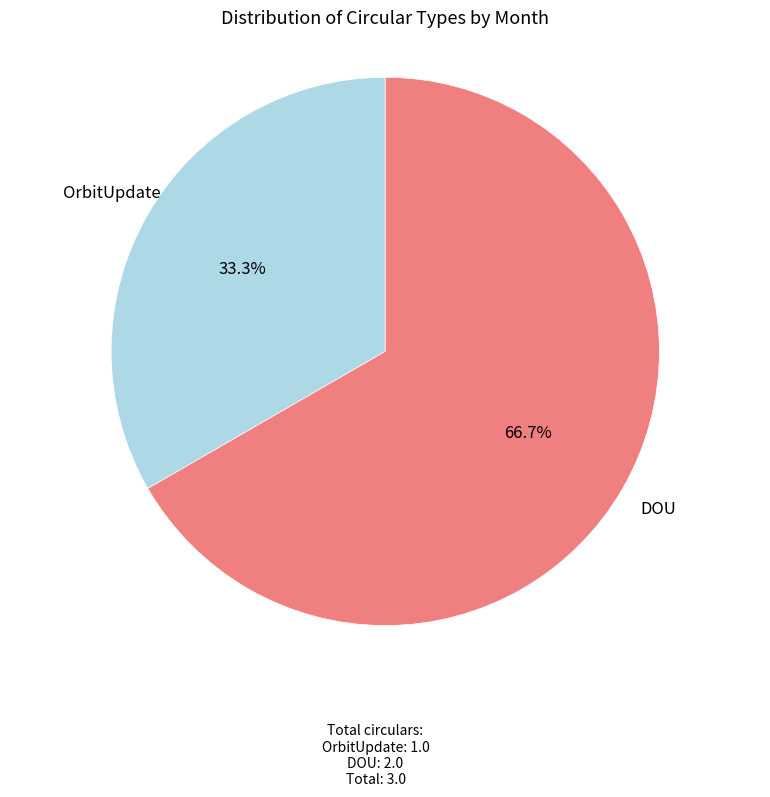

Is there a majority slice in this chart?

Yes